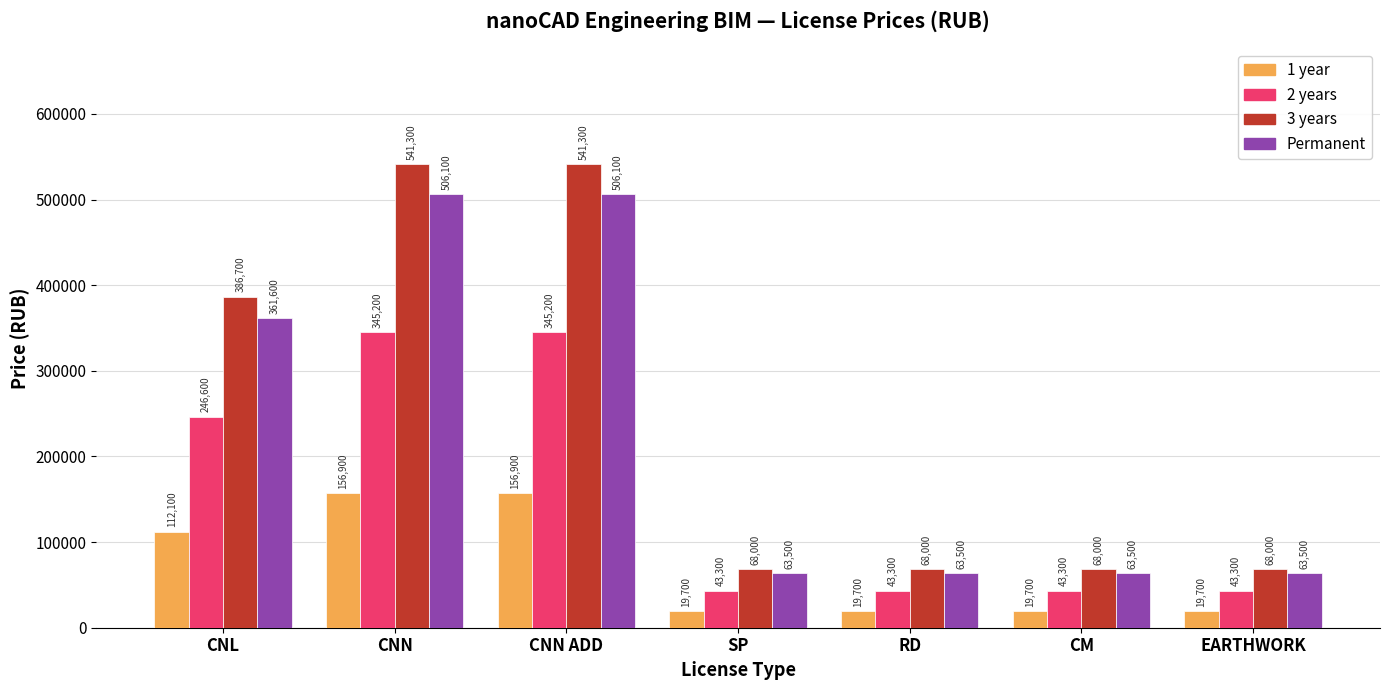

What is the value of the 3 years bar at the 1st from the left?

386700